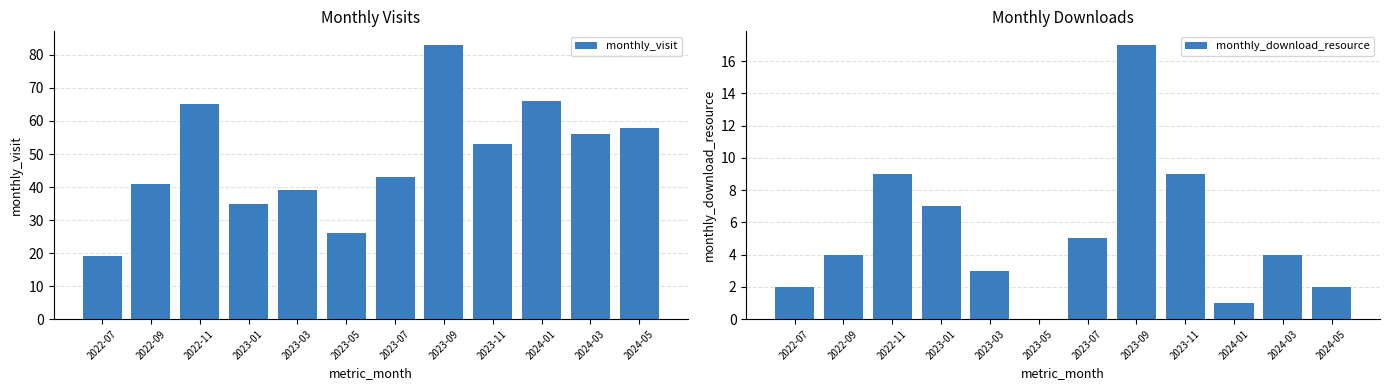

Which category has the lowest value in the monthly_download_resource series?

2023-05